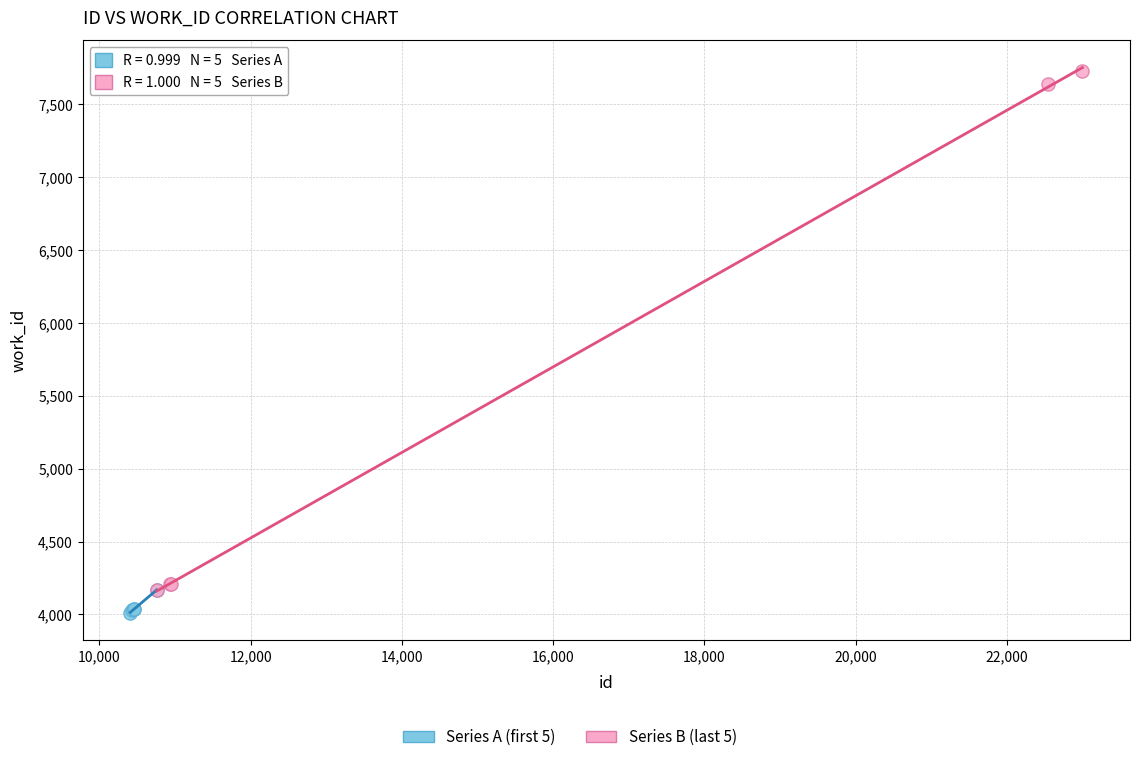

Which series contains the highest Y value?

Series B (last 5)